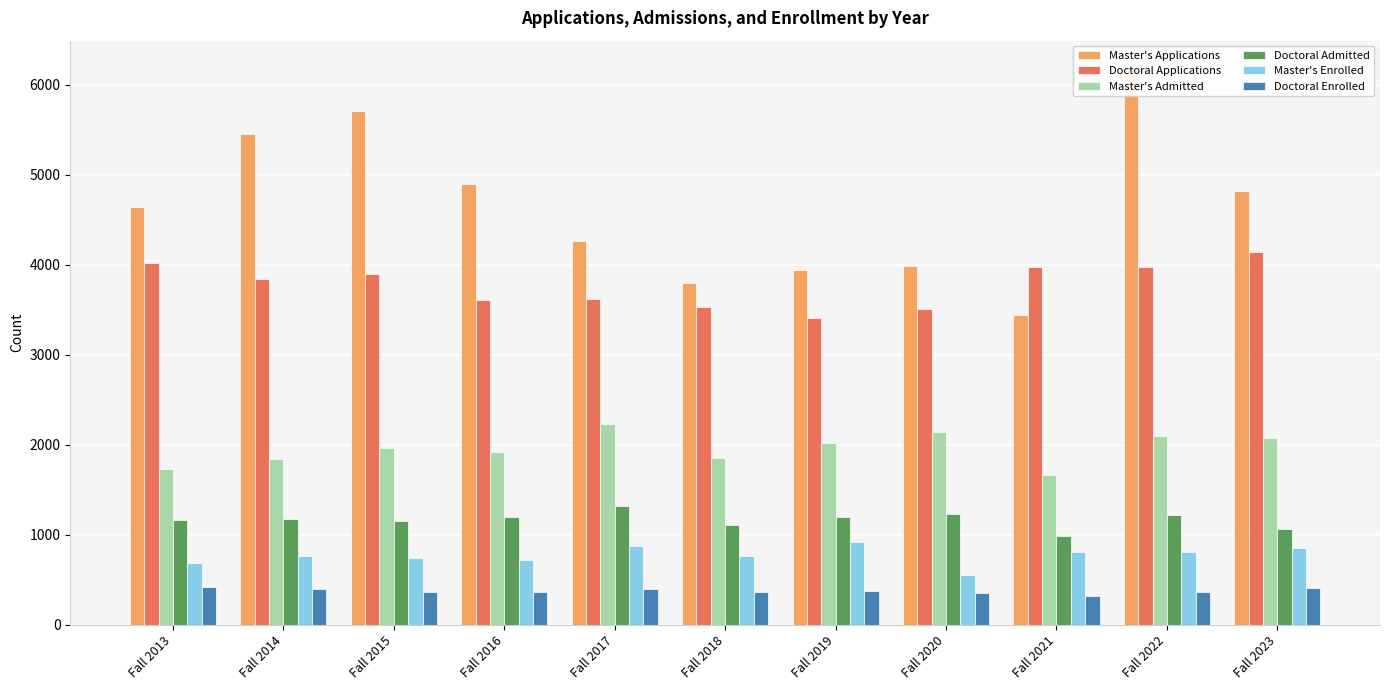

Reading left to right, list all the values displayed in this chart.

Master's Applications: Fall 2013=4645	Fall 2014=5453	Fall 2015=5706	Fall 2016=4902	Fall 2017=4268	Fall 2018=3799	Fall 2019=3937	Fall 2020=3990	Fall 2021=3439	Fall 2022=6183	Fall 2023=4821
Doctoral Applications: Fall 2013=4016	Fall 2014=3839	Fall 2015=3903	Fall 2016=3613	Fall 2017=3618	Fall 2018=3527	Fall 2019=3405	Fall 2020=3513	Fall 2021=3974	Fall 2022=3975	Fall 2023=4140
Master's Admitted: Fall 2013=1728	Fall 2014=1843	Fall 2015=1959	Fall 2016=1914	Fall 2017=2229	Fall 2018=1850	Fall 2019=2016	Fall 2020=2139	Fall 2021=1665	Fall 2022=2100	Fall 2023=2070
Doctoral Admitted: Fall 2013=1160	Fall 2014=1172	Fall 2015=1147	Fall 2016=1197	Fall 2017=1313	Fall 2018=1112	Fall 2019=1197	Fall 2020=1224	Fall 2021=985	Fall 2022=1223	Fall 2023=1066
Master's Enrolled: Fall 2013=685	Fall 2014=757	Fall 2015=737	Fall 2016=714	Fall 2017=878	Fall 2018=757	Fall 2019=914	Fall 2020=553	Fall 2021=808	Fall 2022=810	Fall 2023=852
Doctoral Enrolled: Fall 2013=423	Fall 2014=396	Fall 2015=360	Fall 2016=360	Fall 2017=400	Fall 2018=367	Fall 2019=371	Fall 2020=355	Fall 2021=322	Fall 2022=363	Fall 2023=409